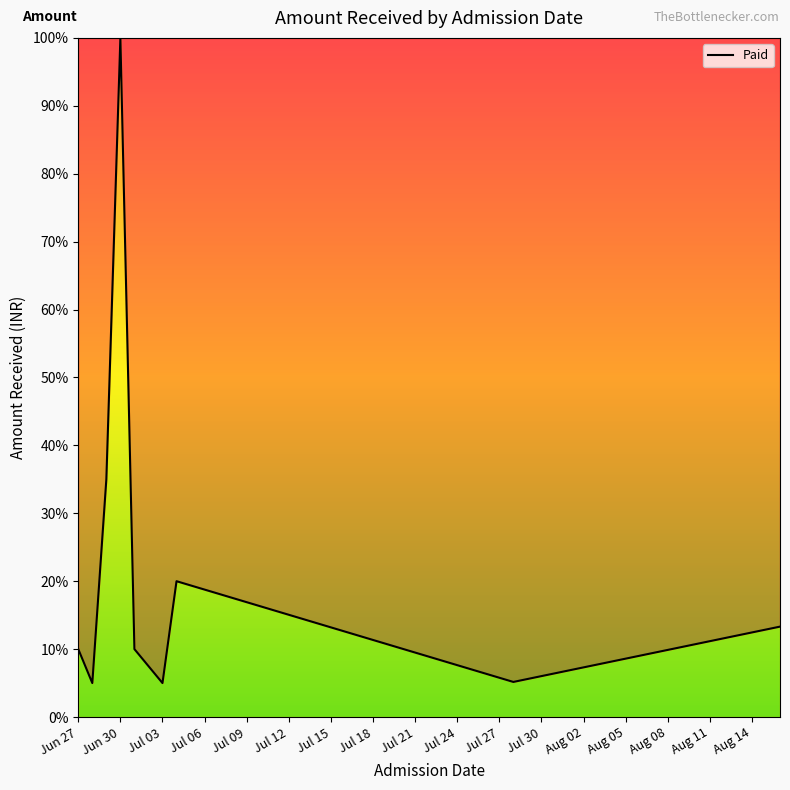

What is the maximum value shown in the chart?

100.0